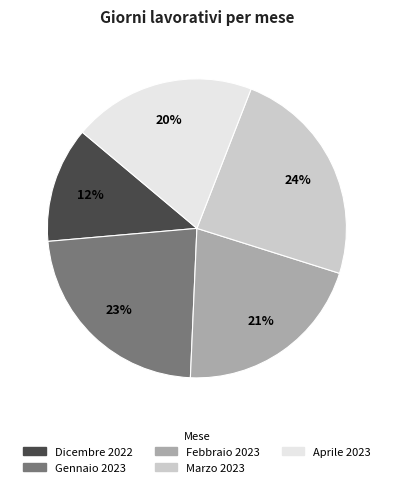

Combined, do Gennaio 2023 and Dicembre 2022 account for over 50%?

No